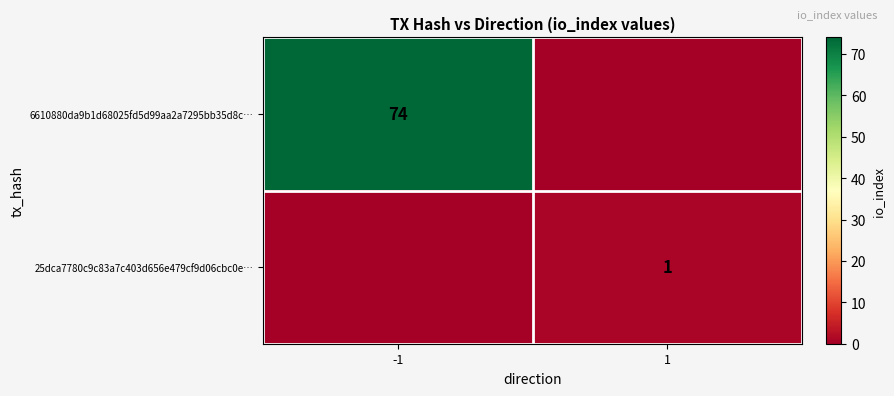

At which category does the chart reach its minimum across all series?

1